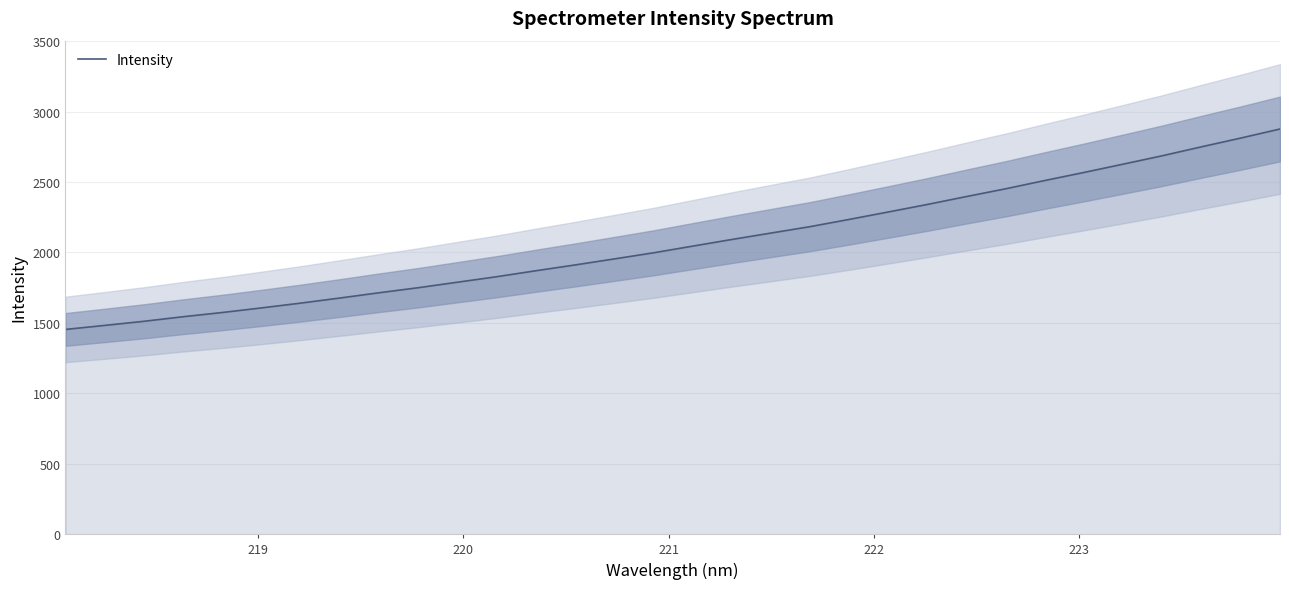

What is the difference between the second highest and second lowest values?

1330.1